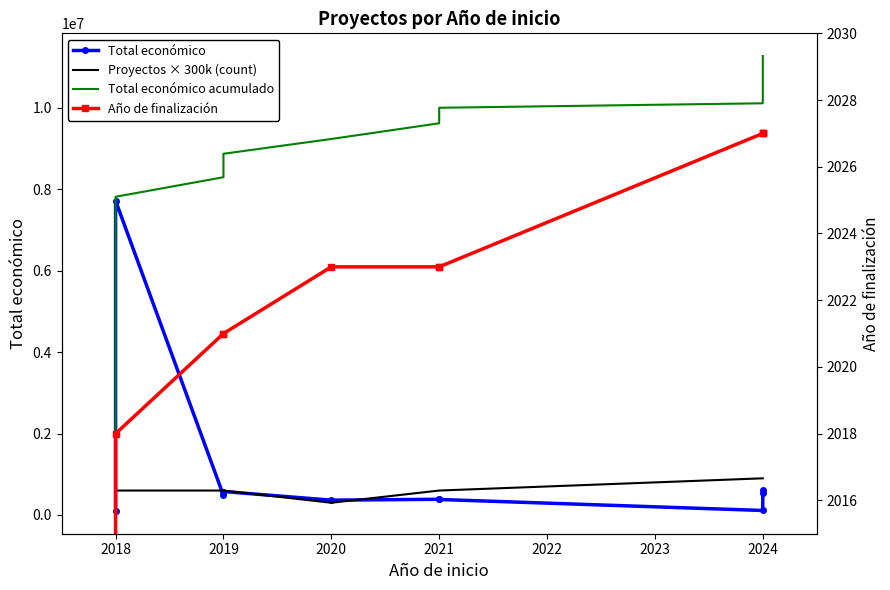

What is the sum of all Año de finalizacion values?

18210.0